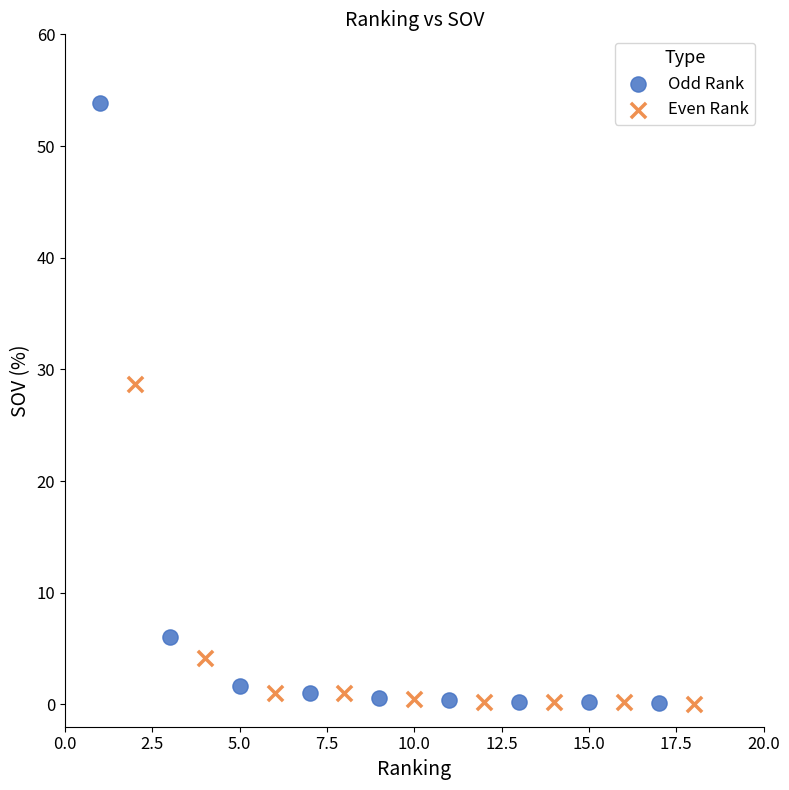

Which series contains the highest Y value?

Odd Rank